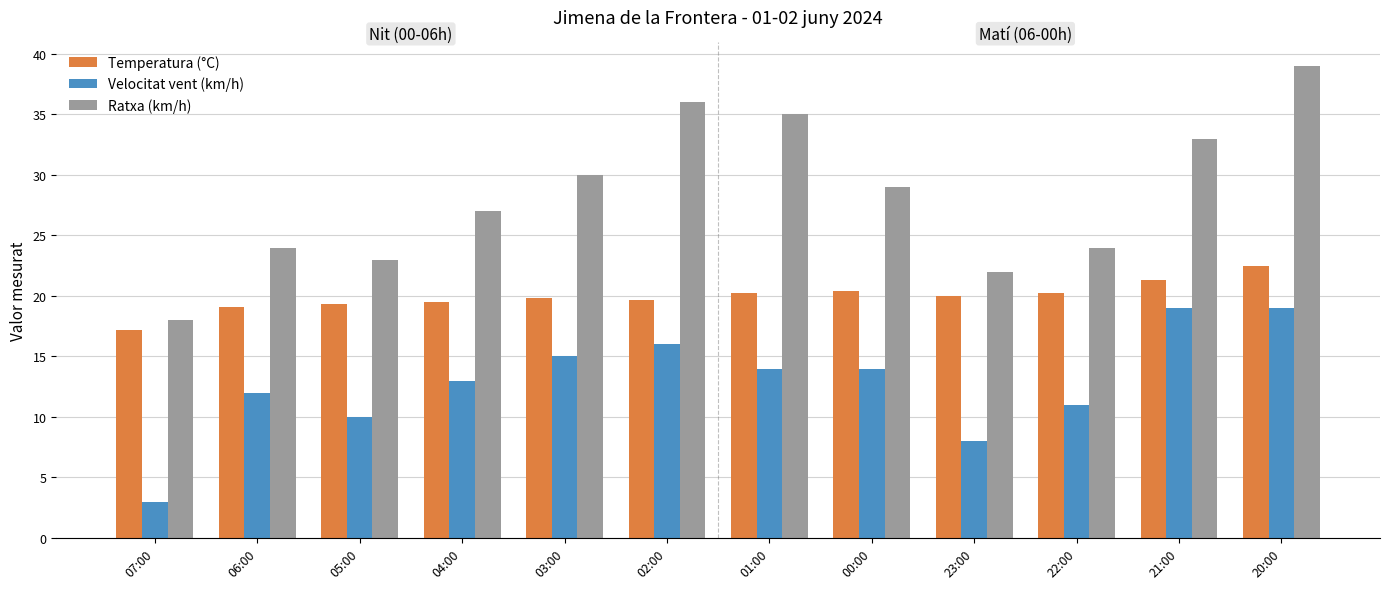

What position from the right is 23:00?

4